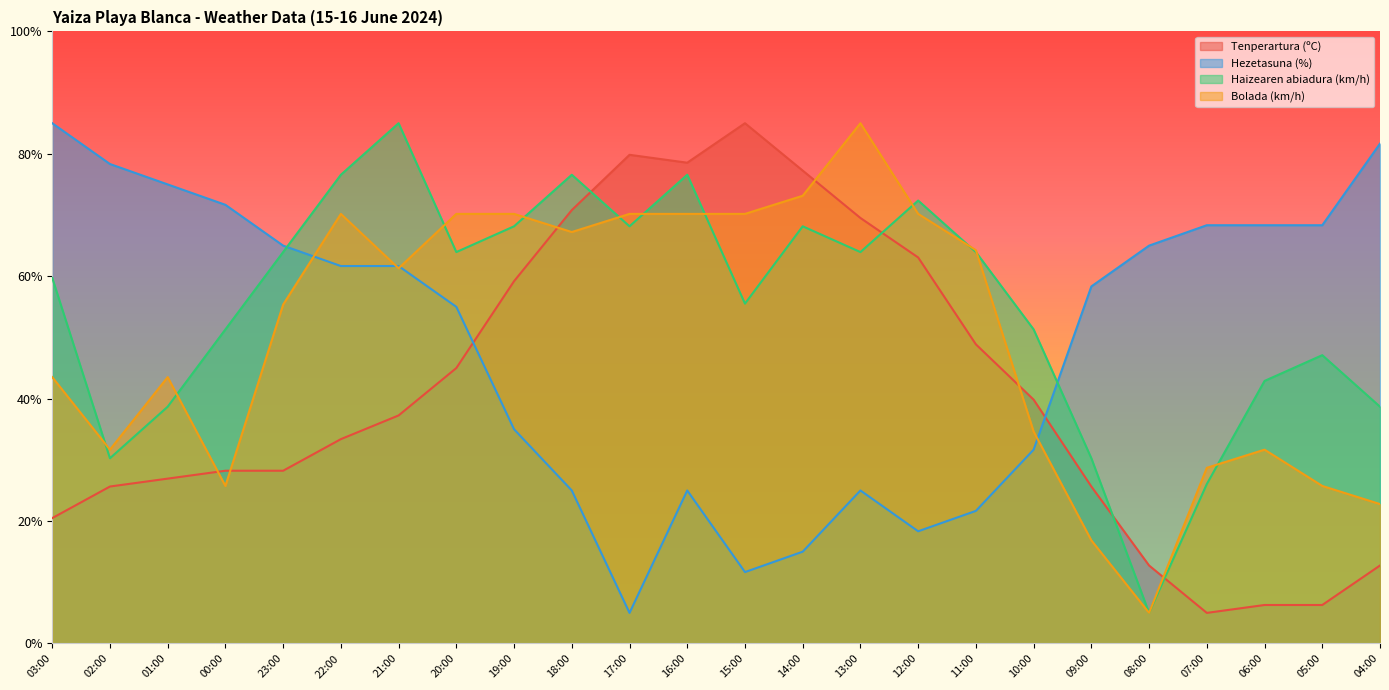

What is the difference between the highest and lowest values at 21:00?

47.7